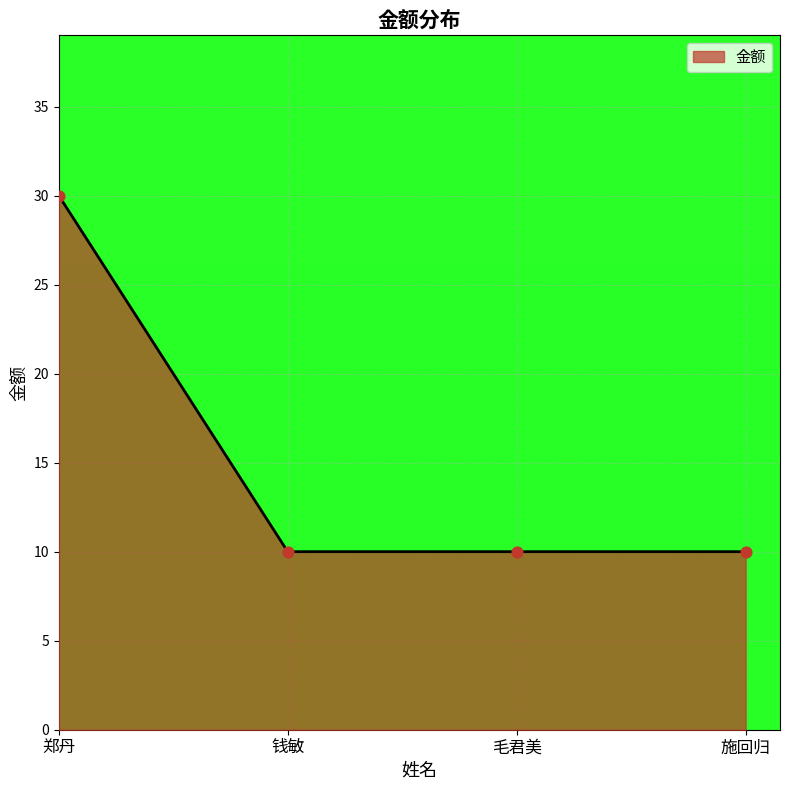

What is the change in value from 郑丹 to 施回归?

-20